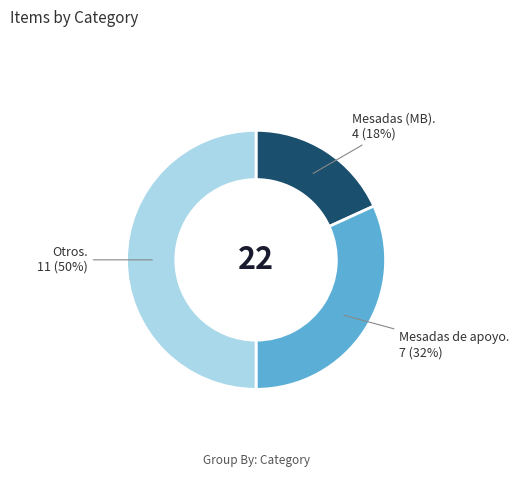

How many slices are in this pie chart?

3